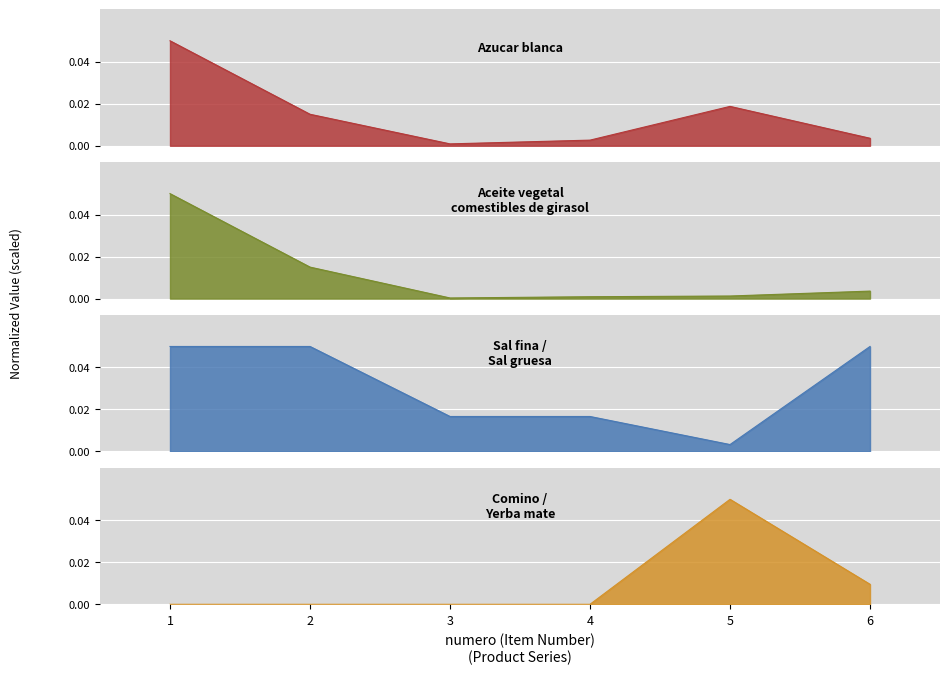

In cantidad, how many points are lower than both neighbors (excluding endpoints)?

1